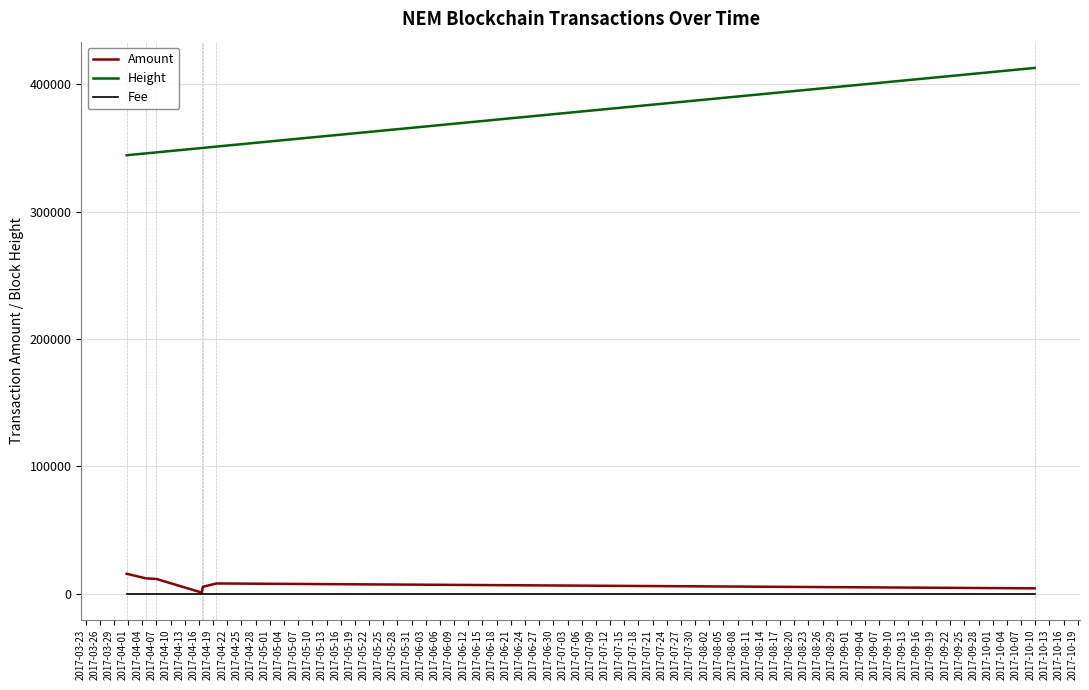

Which series has the largest total across all categories?

Height